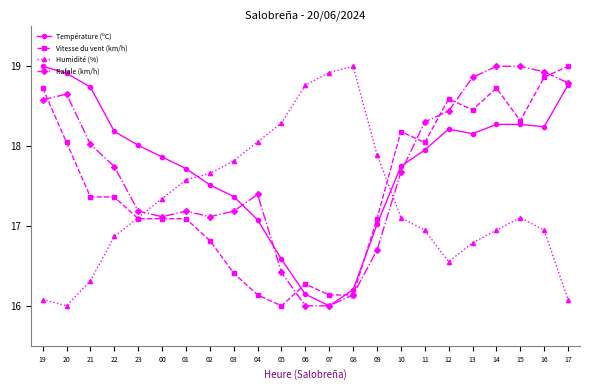

What is the difference between the highest and lowest values at 16?

2.0